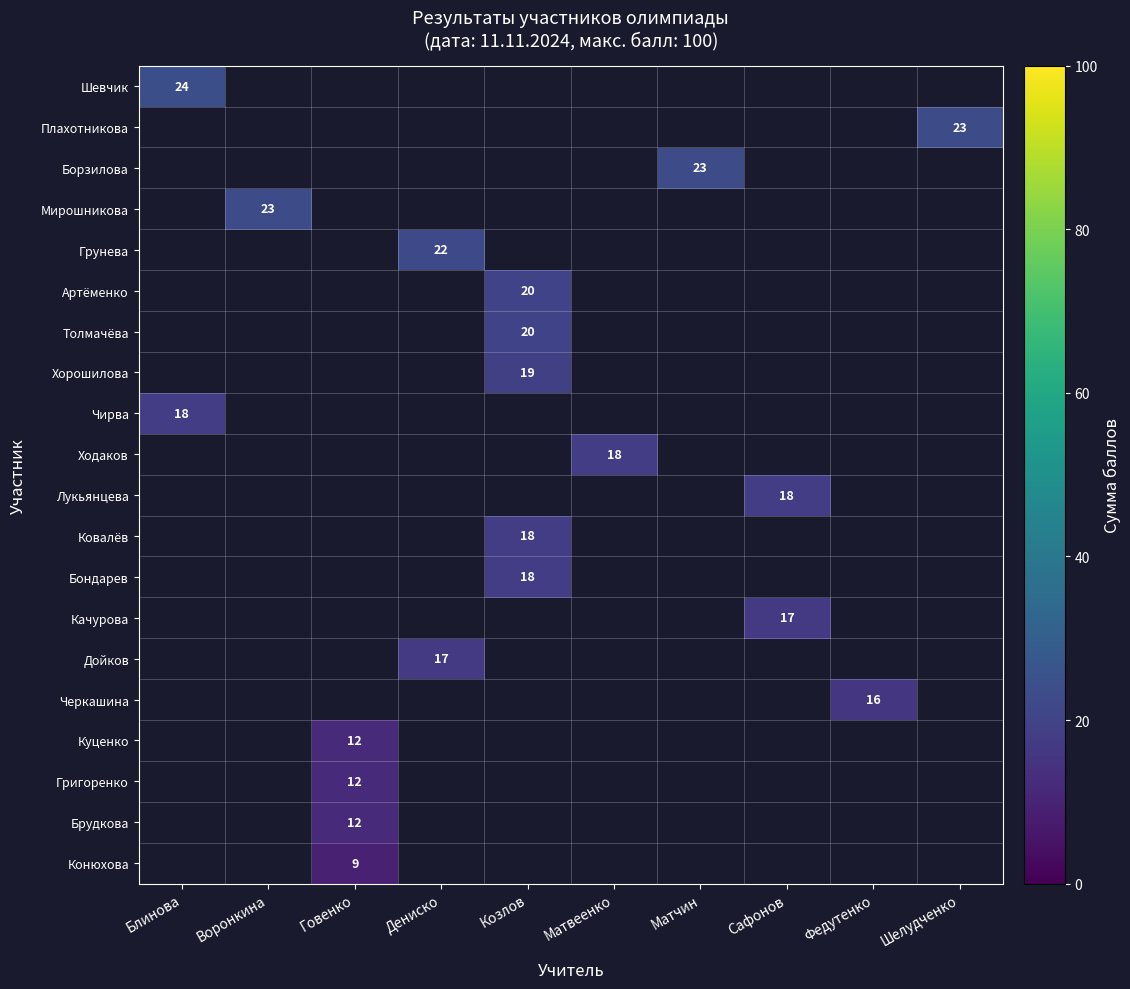

The Толмачёва series shows 32 at Козлов. True or false?

False